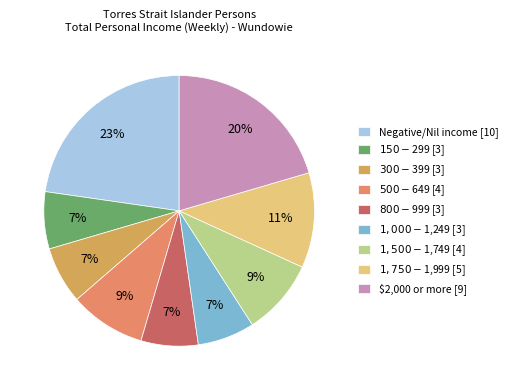

How many slices are in this pie chart?

9